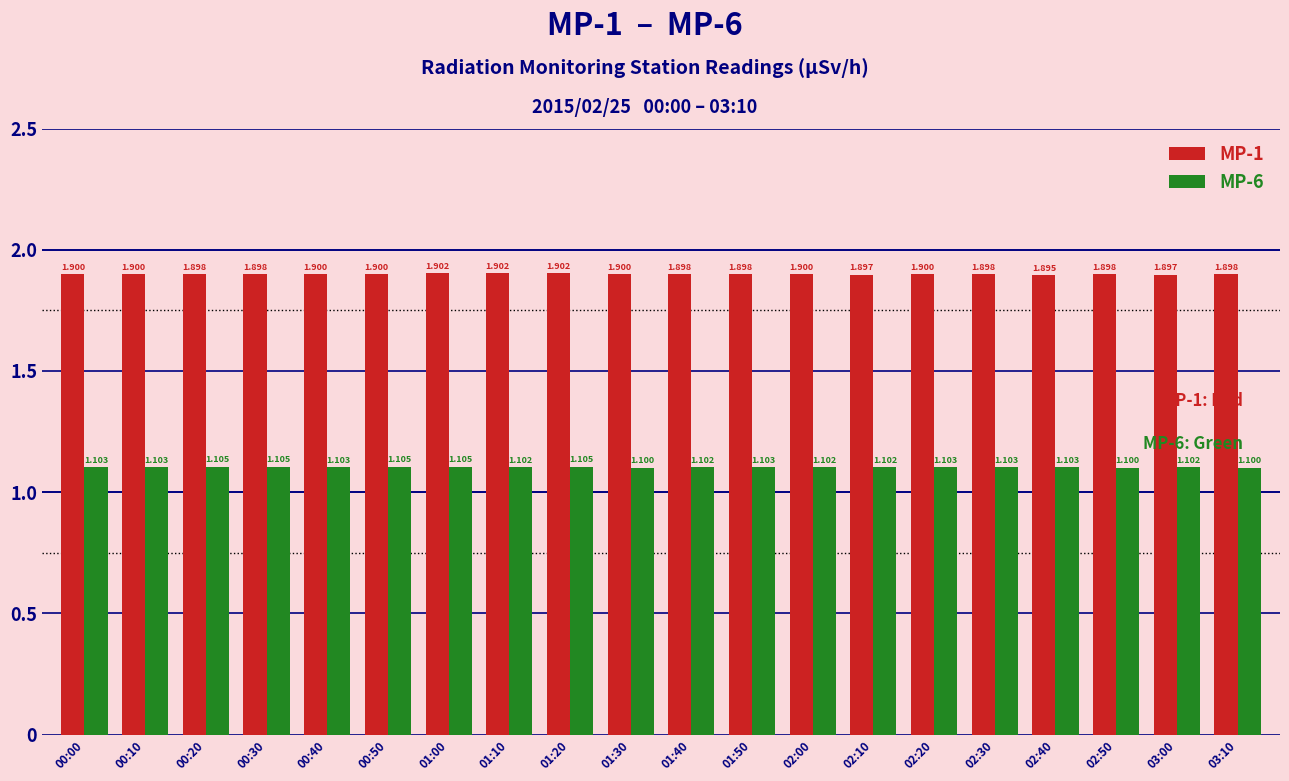

Is it true that MP-1 equals 1.9 at 02:00?

True